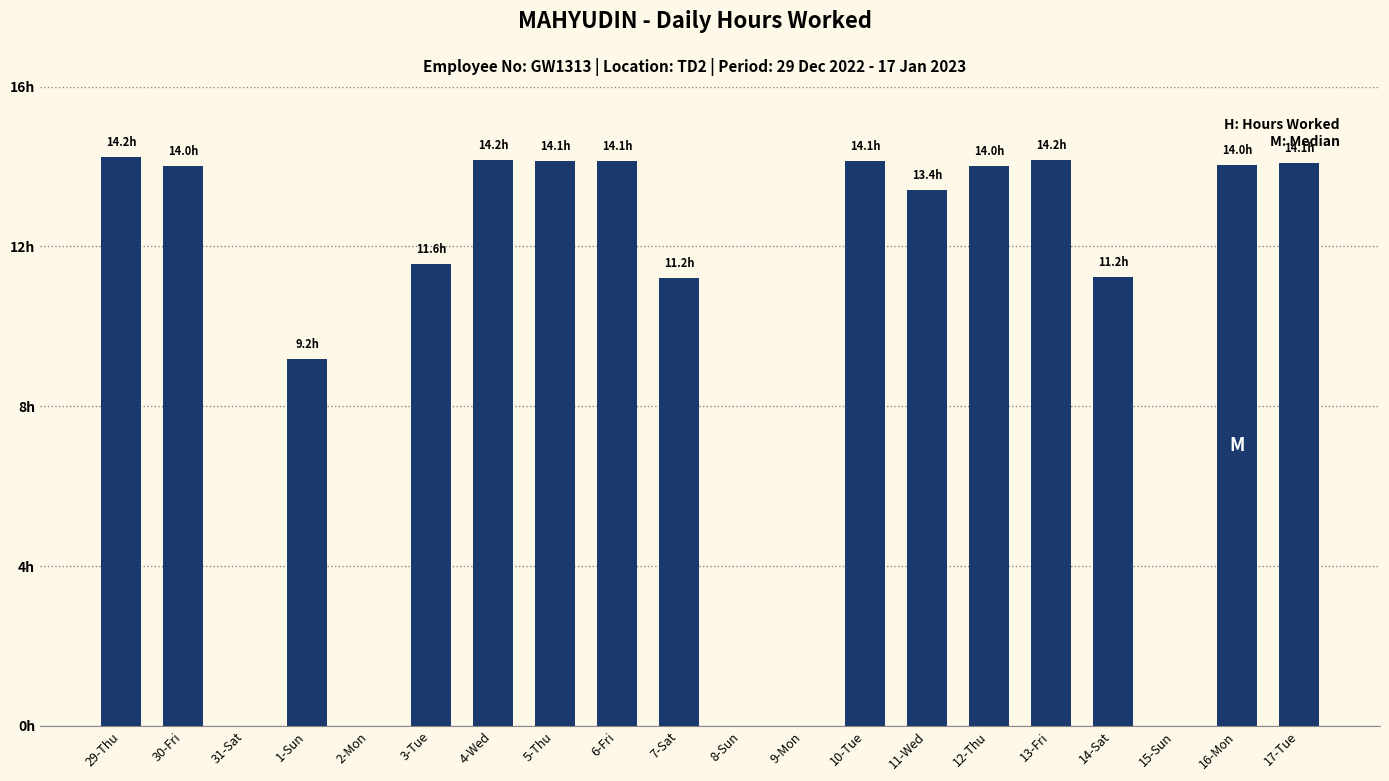

What value does the data have at 5-Thu?

14.1